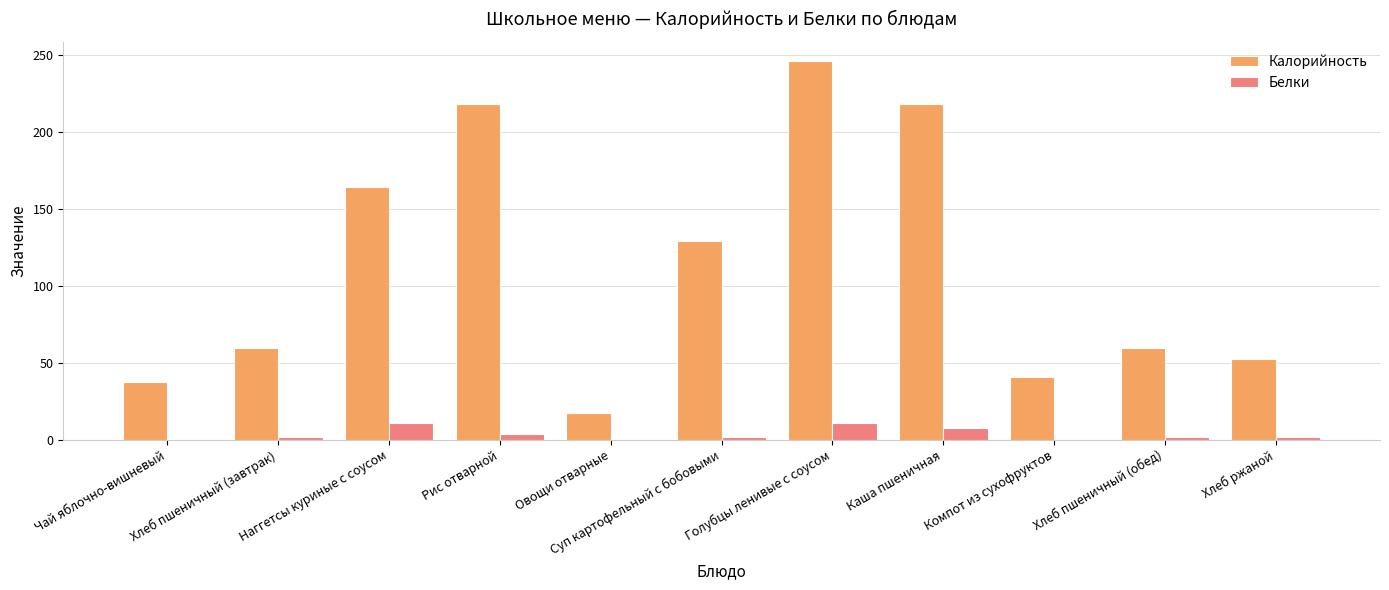

Which series changed the most between Рис отварной and Компот из сухофруктов?

Калорийность